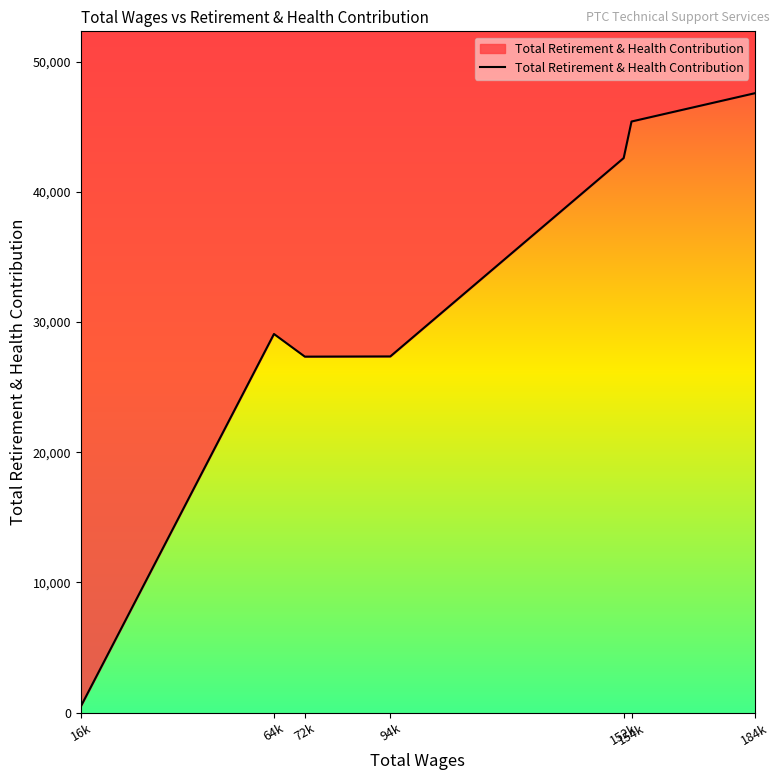

Is it true that the value at 72k is 27347?

True